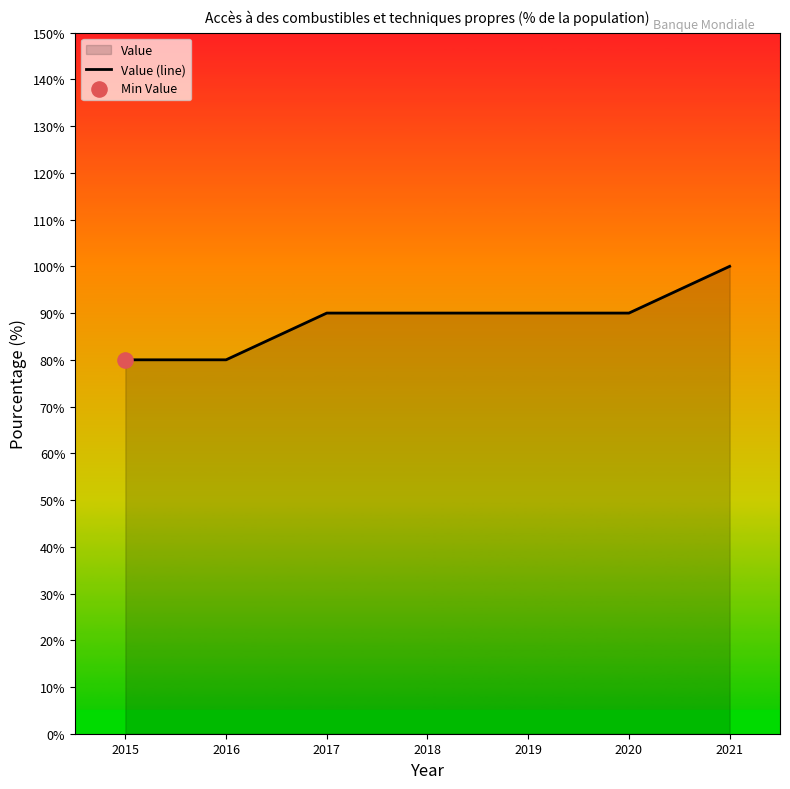

Between 2015 and 2019, which is larger?

2019